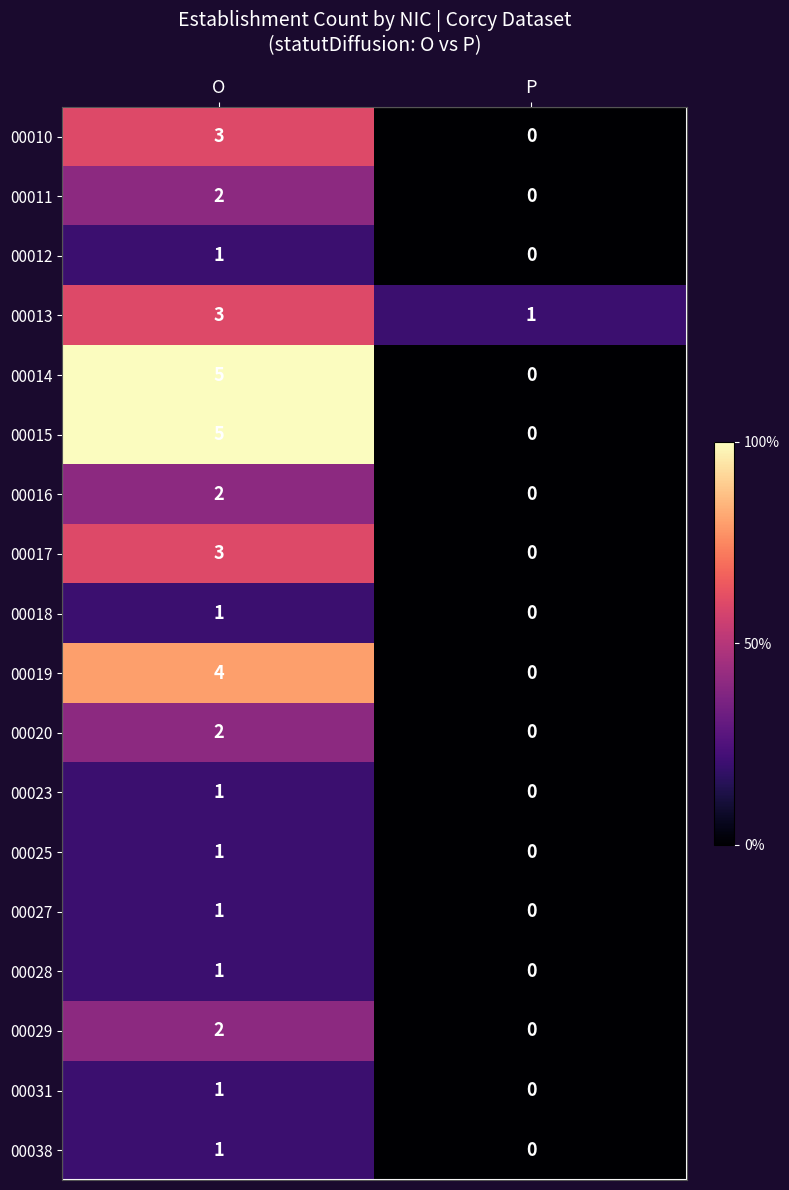

What is the difference between the maximum and minimum values in the 00019 series?

4